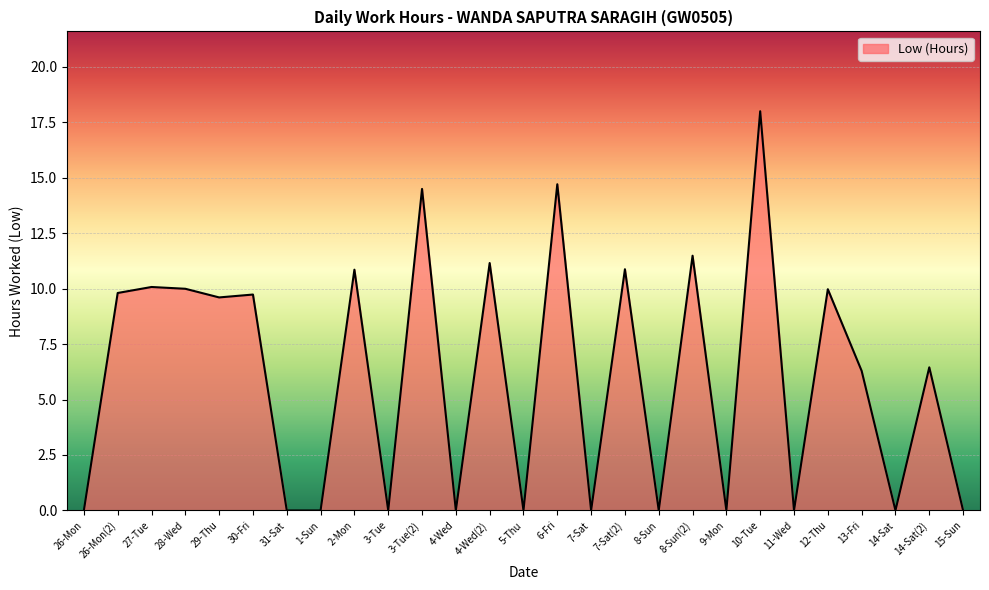

What is the sum of all values?

163.4